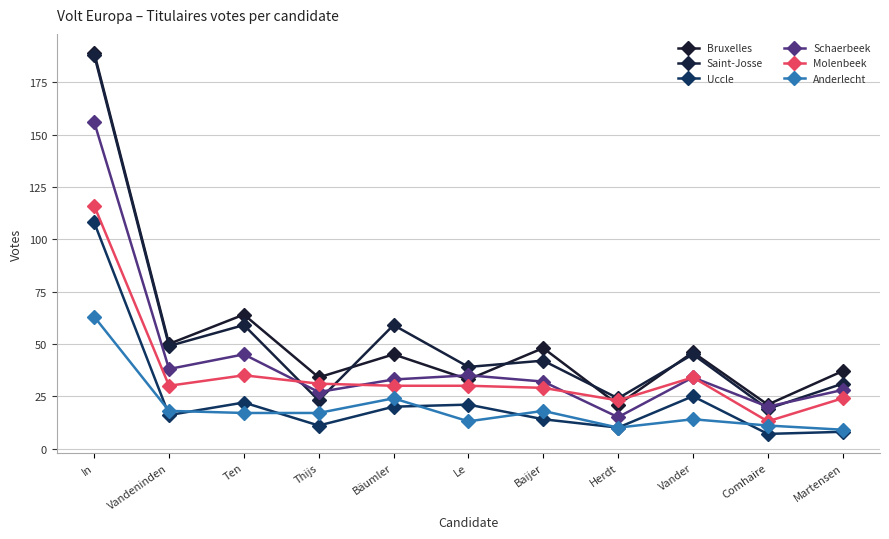

How many data points does each series have?

11